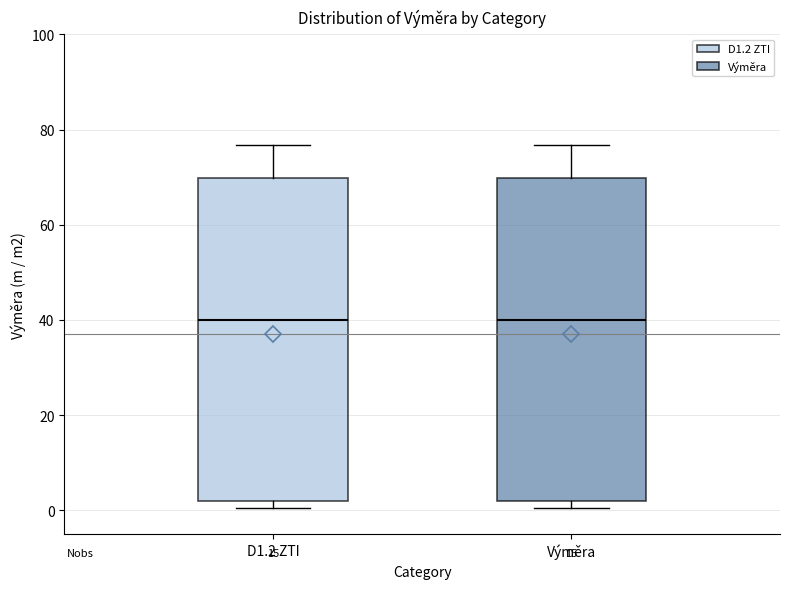

Where is the upper edge of the box for D1.2 ZTI on the y-axis? The values are not printed on the chart, so give them approximately, as read against the axis.

70